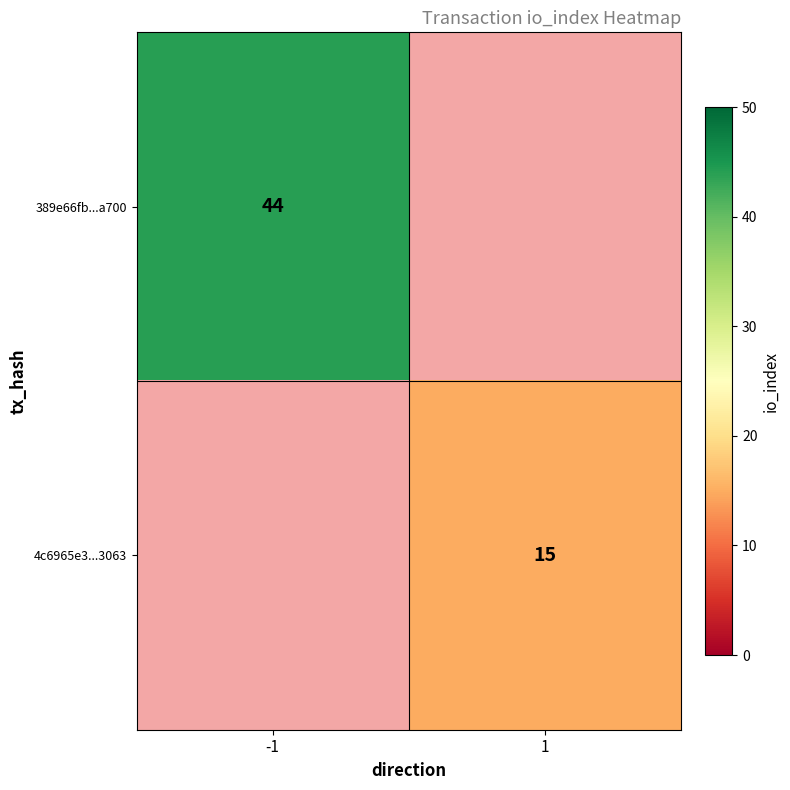

Which label corresponds to the smallest value in the chart?

1